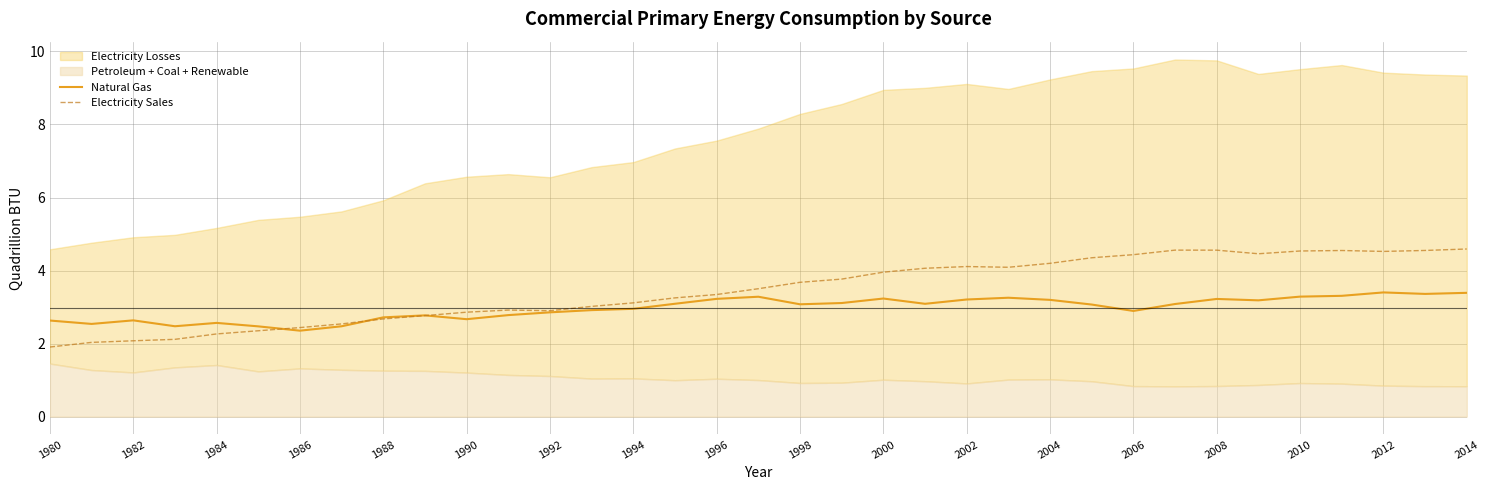

Is it true that Natural Gas equals 3.9 at 1984?

False